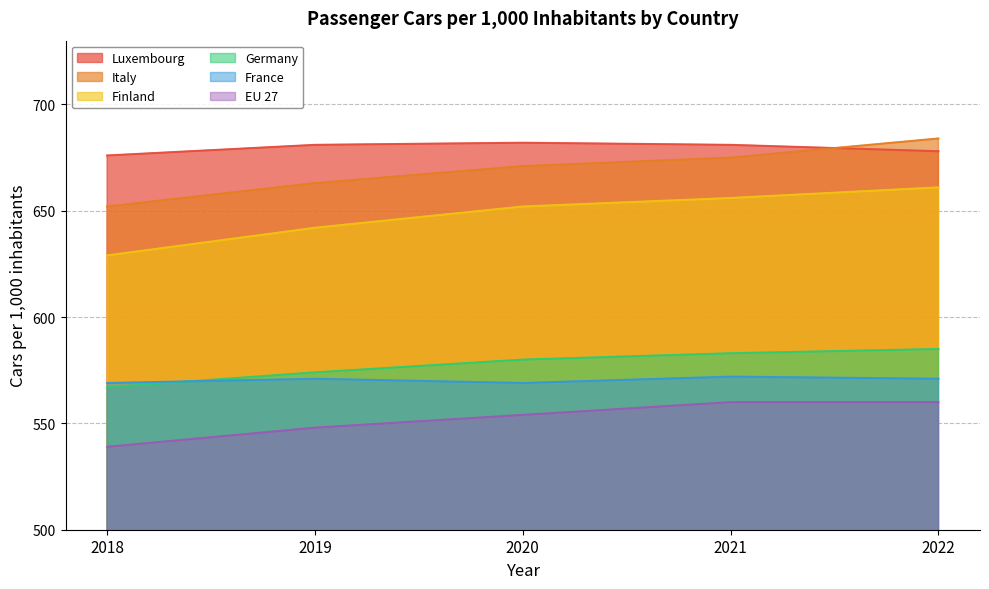

The value of EU 27 at 2022 is 387. True or false?

False